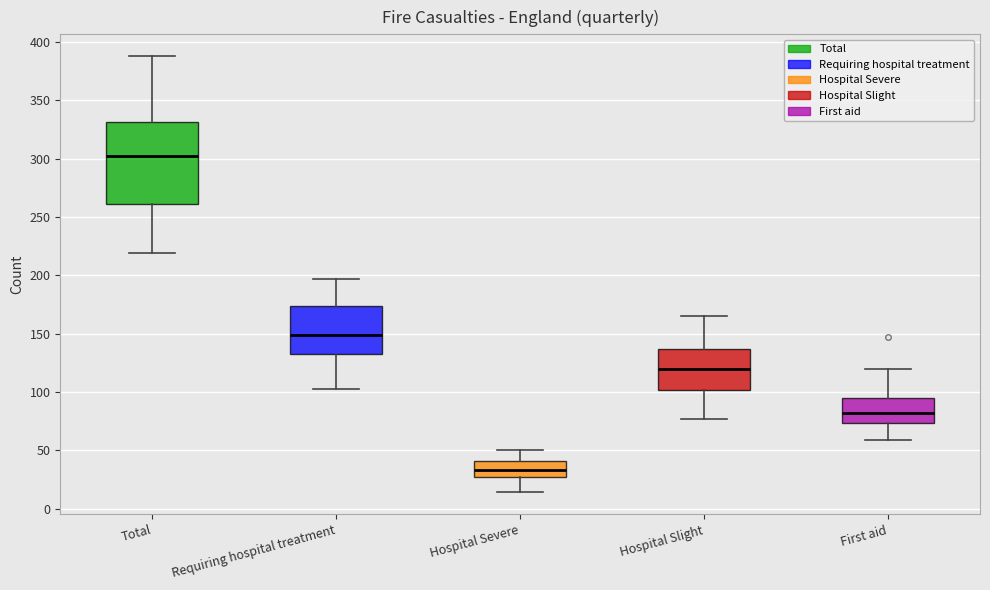

Reading left to right, read every box against the y-axis: the position of its median line, the range the box covers, and the ends of its whiskers. The values are not printed on the chart, so give them approximately, as read against the axis.

Total: median 305, box 260 to 330, whiskers 220 to 390
Requiring hospital treatment: median 150, box 135 to 175, whiskers 105 to 195
Hospital Severe: median 35, box 25 to 40, whiskers 15 to 50
Hospital Slight: median 120, box 100 to 135, whiskers 75 to 165
First aid: median 80, box 75 to 95, whiskers 60 to 120